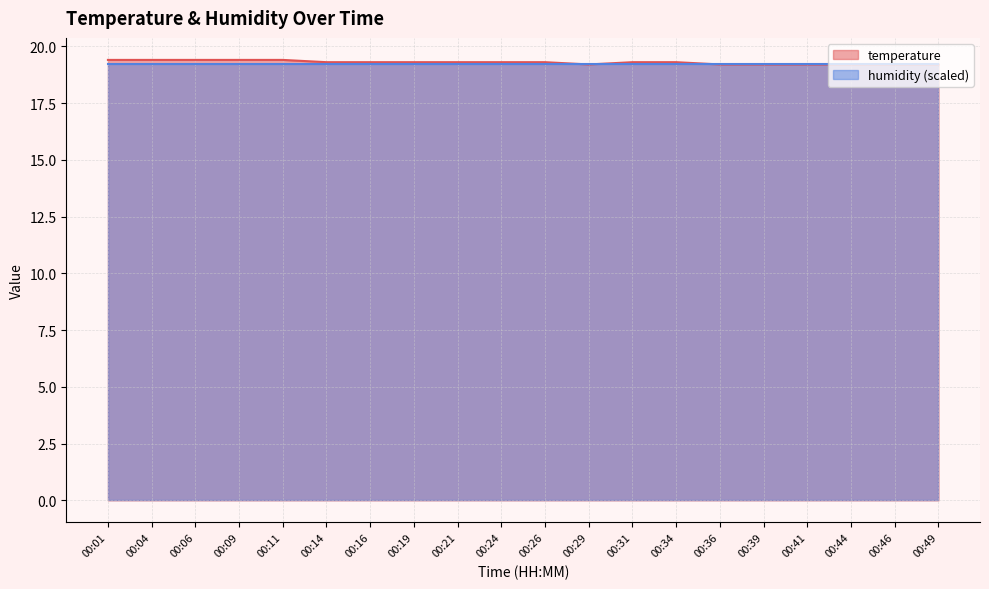

How many distinct data groups are displayed?

2